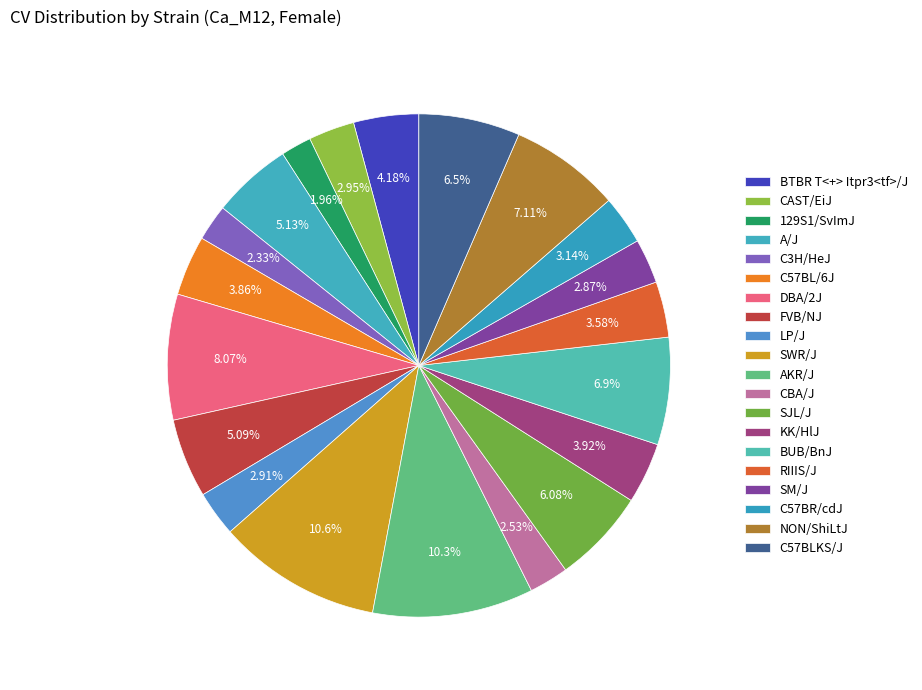

Does CAST/EiJ account for over 50% of the chart?

No